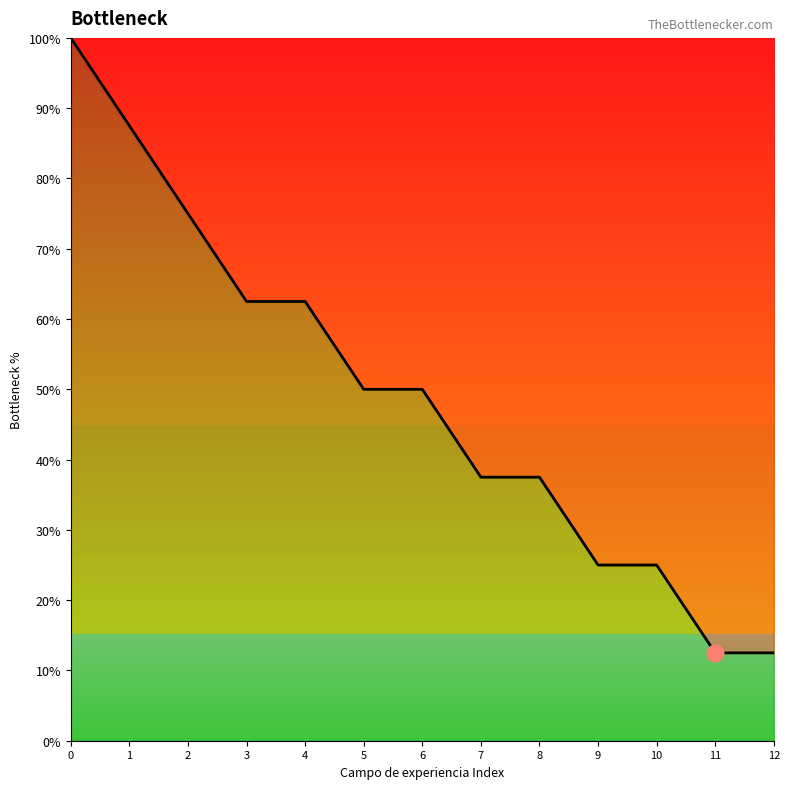

What is the sum of all values?

637.5